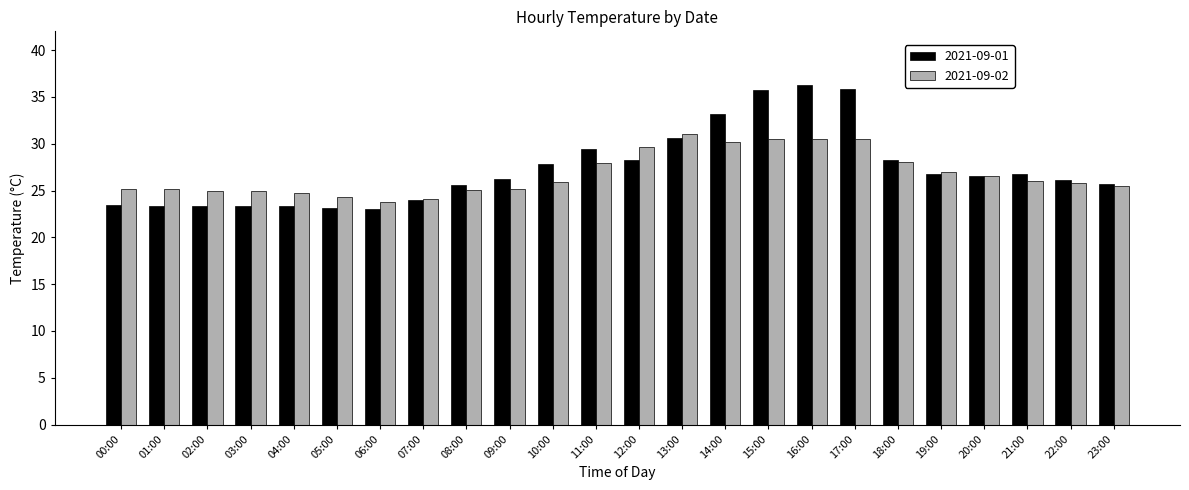

What is the highest value of the 2021-09-02 series?

31.0